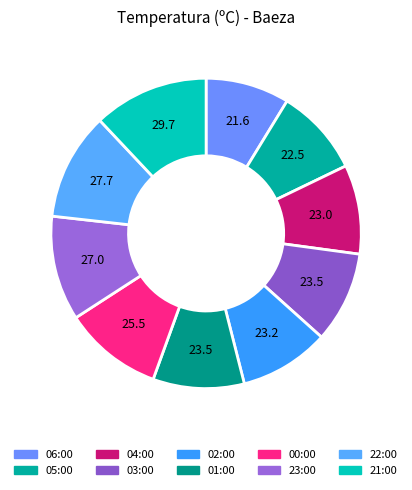

Is the sum of 06:00 and 03:00 greater than half?

No